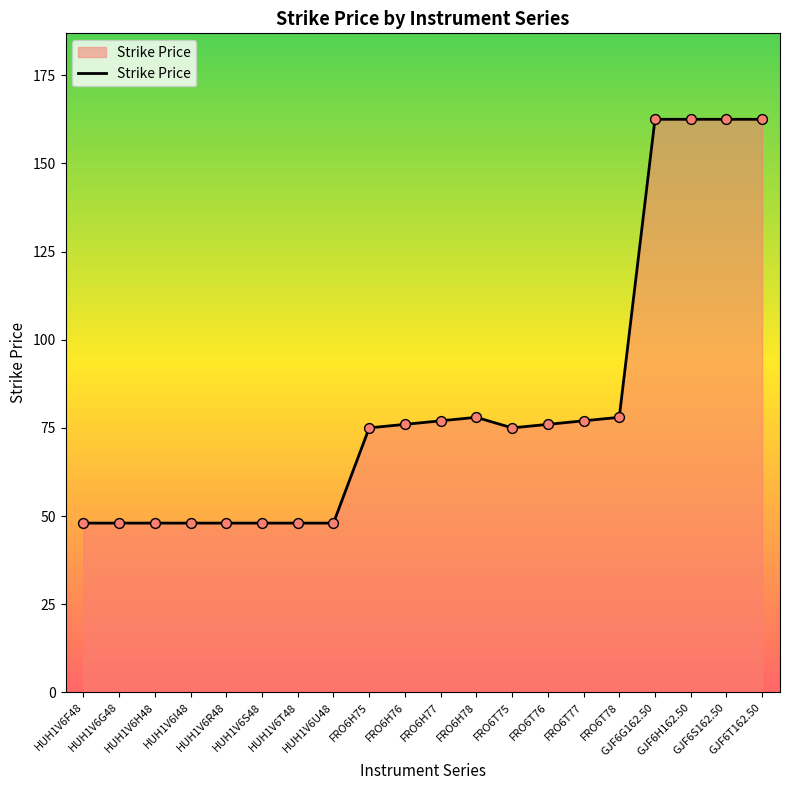

What is the ratio of the value at HUH1V6H48 to the value at HUH1V6F48?

1.0